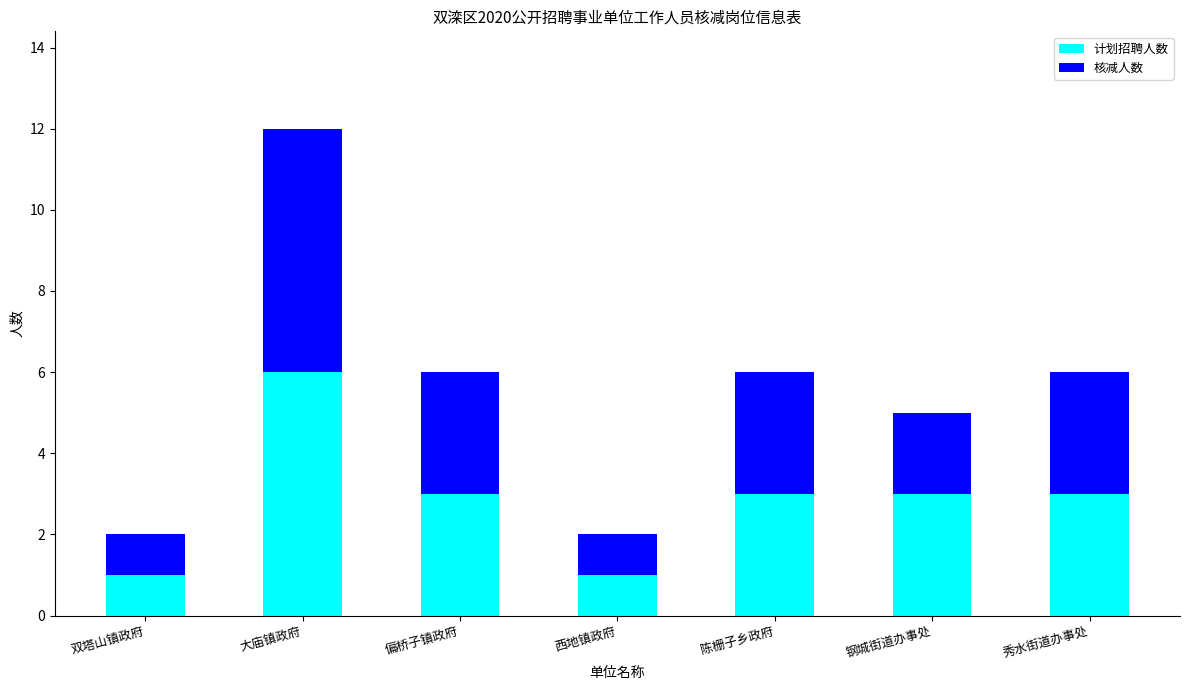

What is the total value across all series at 陈栅子乡政府?

6